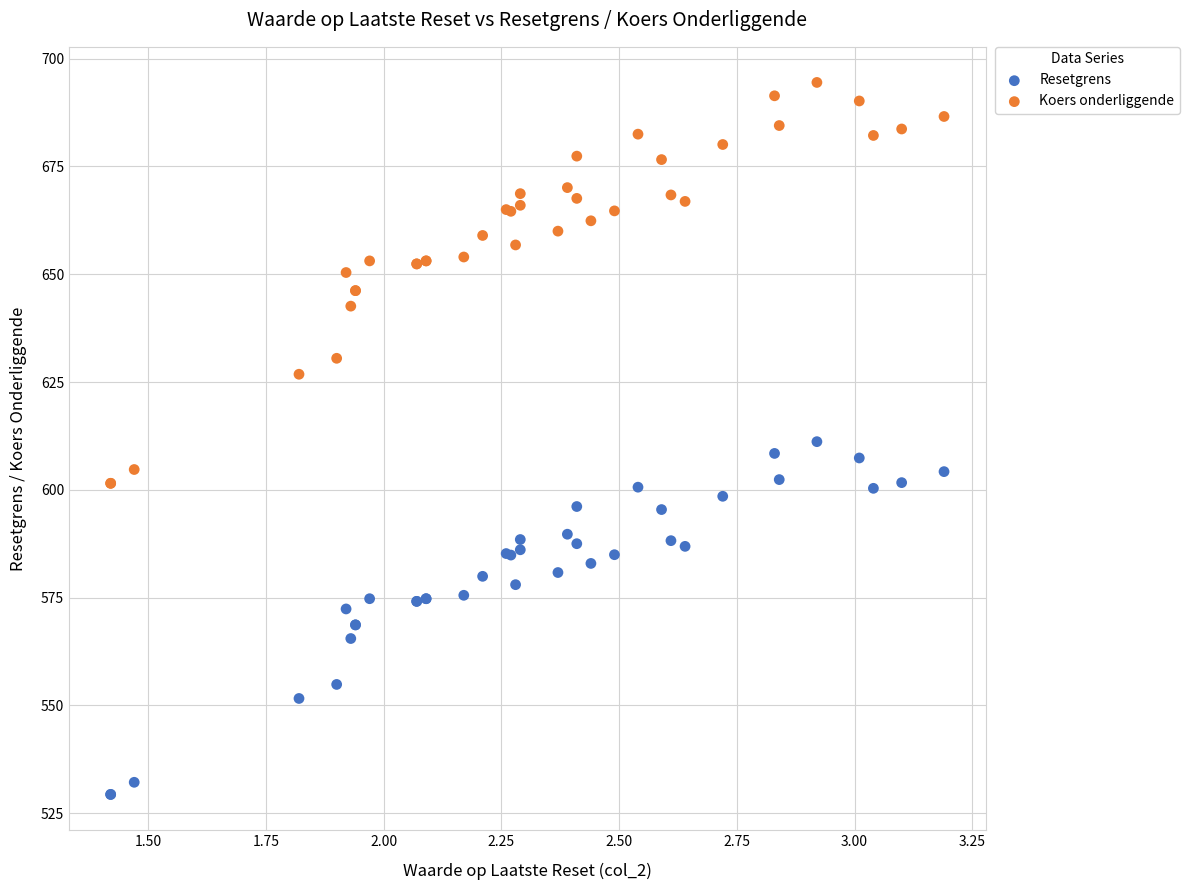

Which series reaches the maximum Y coordinate?

Koers onderliggende